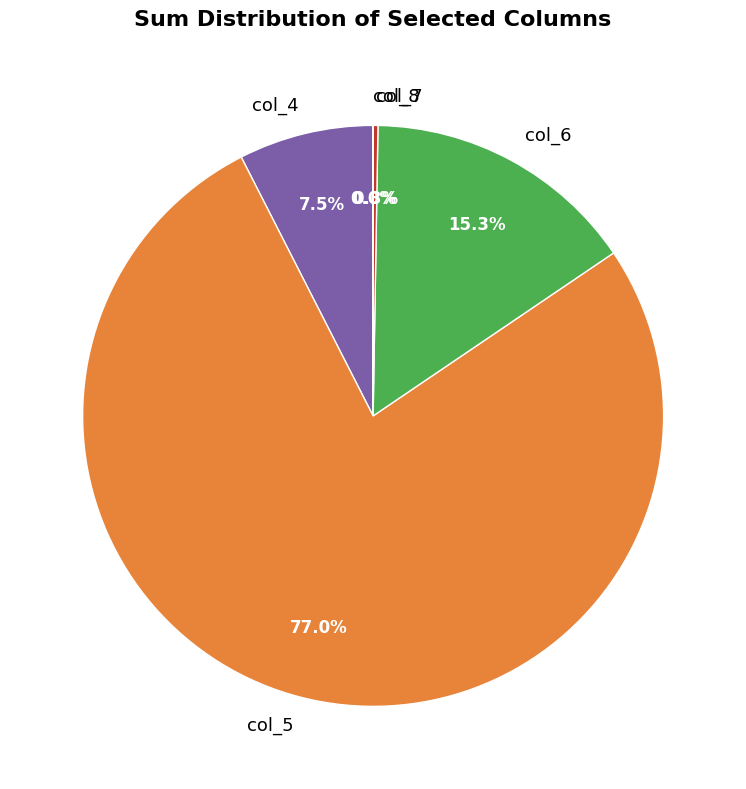

What is the largest slice in the pie chart?

col_5